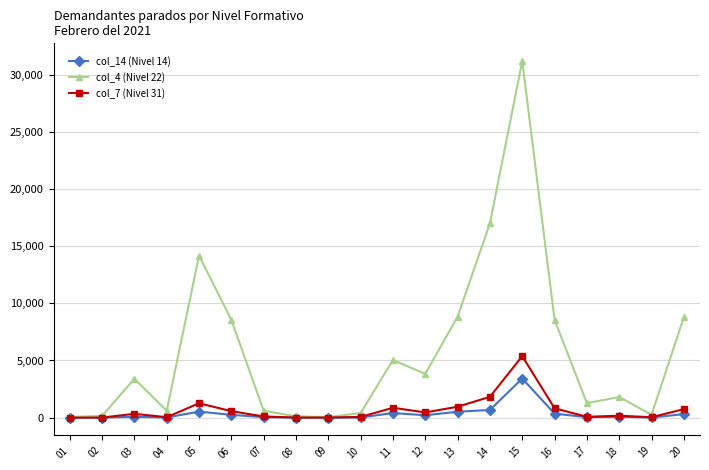

True or false: col_14 (Nivel 14) has more than 0 points higher than both neighbors.

True